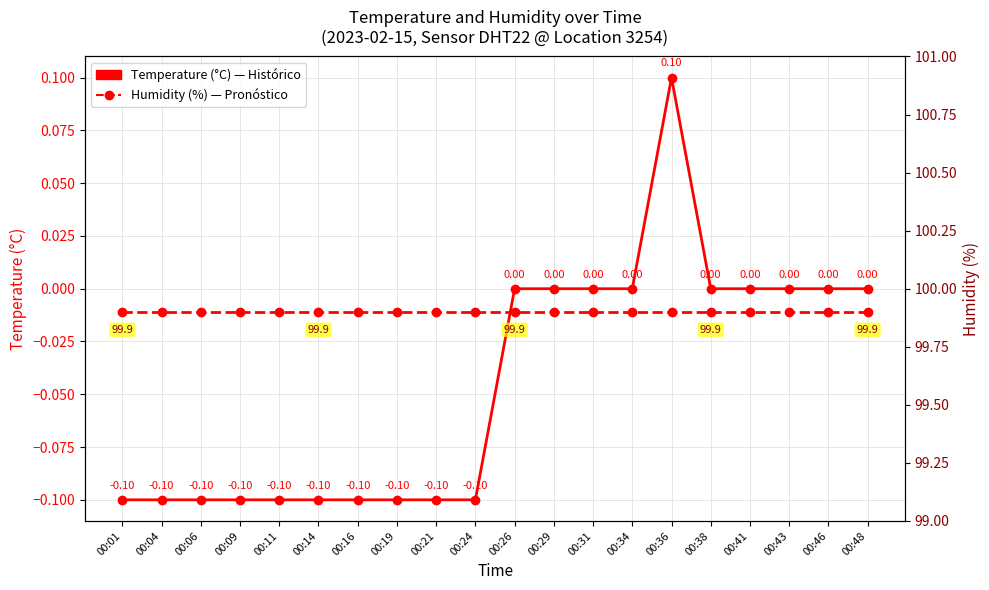

How many lines are shown in the chart?

2